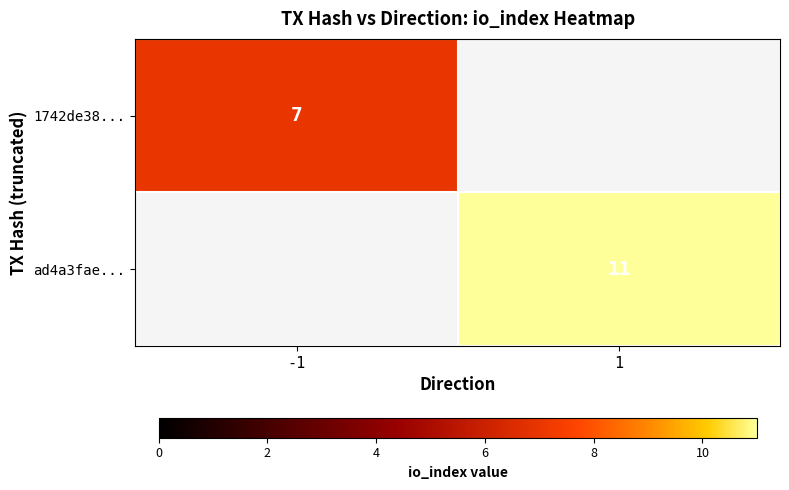

Is the value of 1742de38... at -1 greater than the value of ad4a3fae... at 1?

No